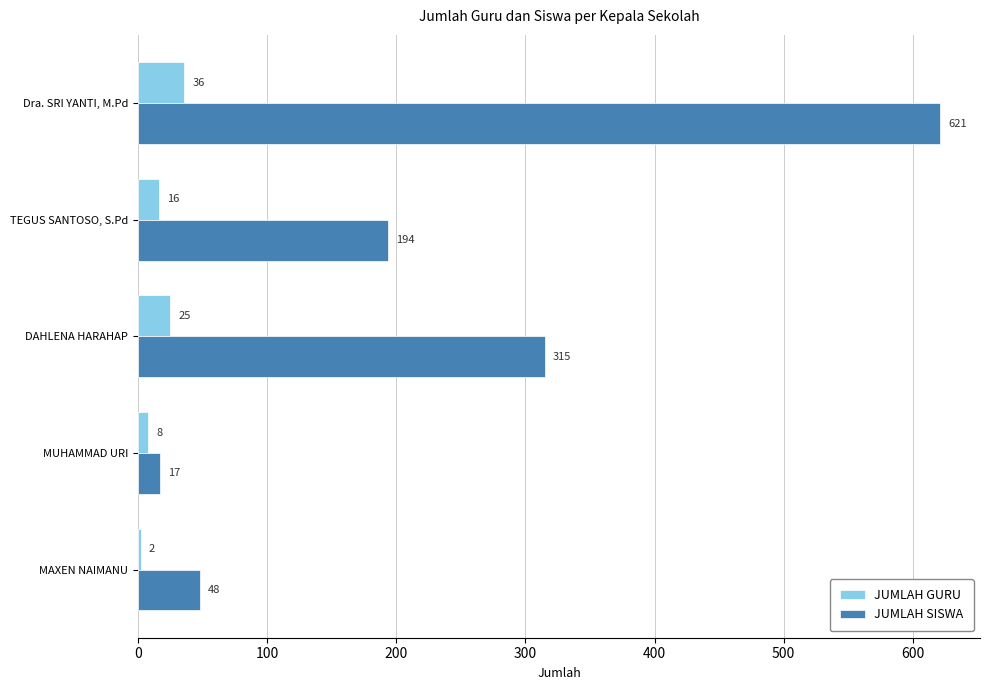

What is the lowest value of the JUMLAH SISWA series?

17